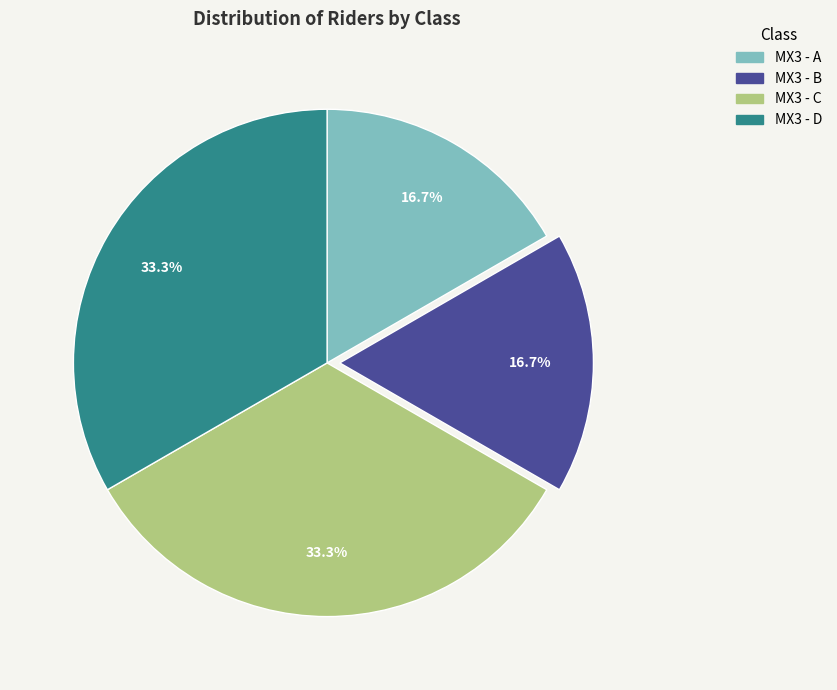

Does any single category account for the majority?

No